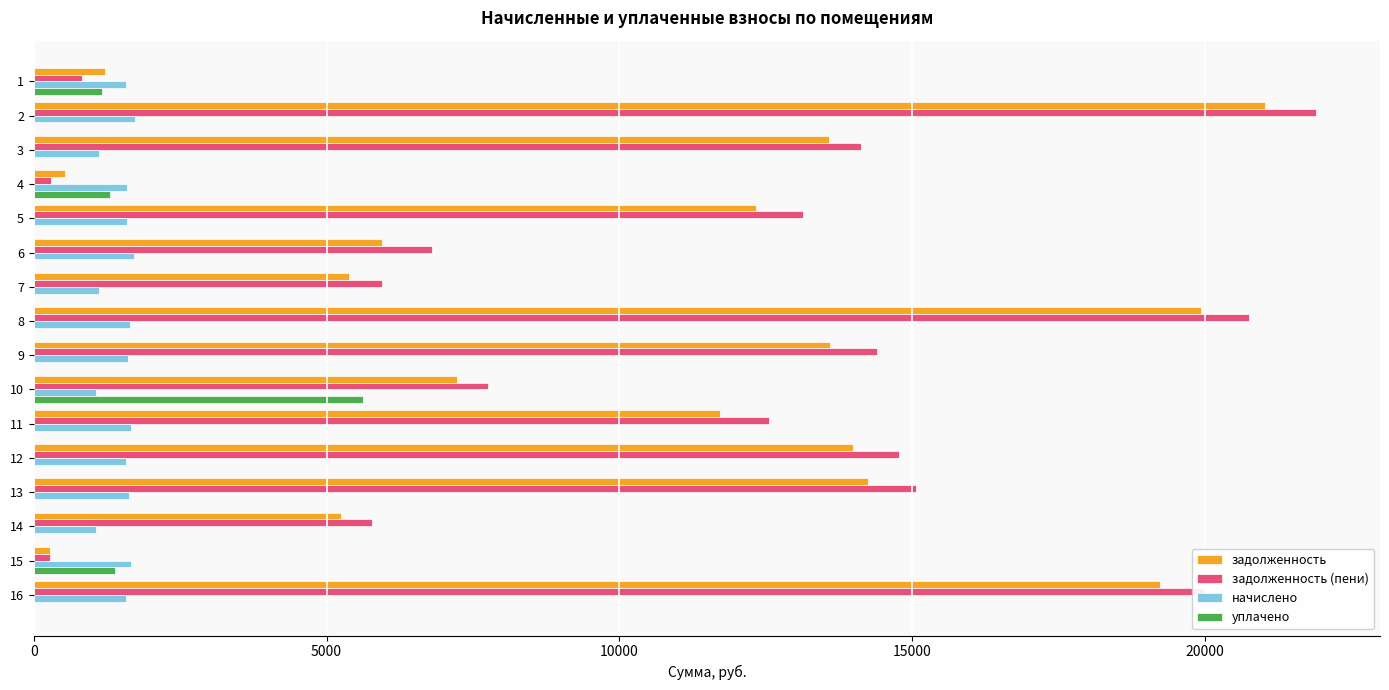

Which category has the highest value across all series?

2